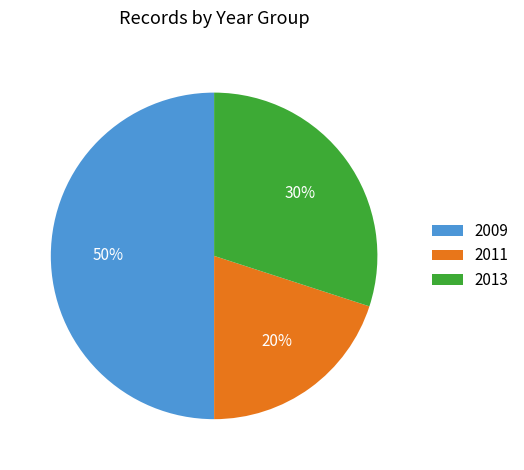

Does 2011 represent more than half of the total?

No